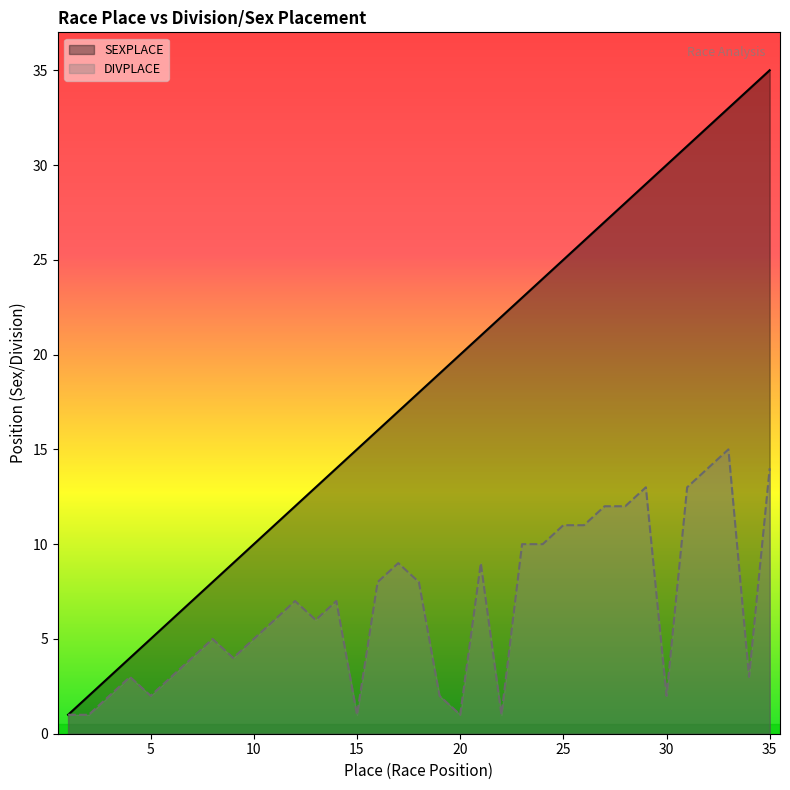

Rank the series by their average value, from highest to lowest.

SEXPLACE, DIVPLACE